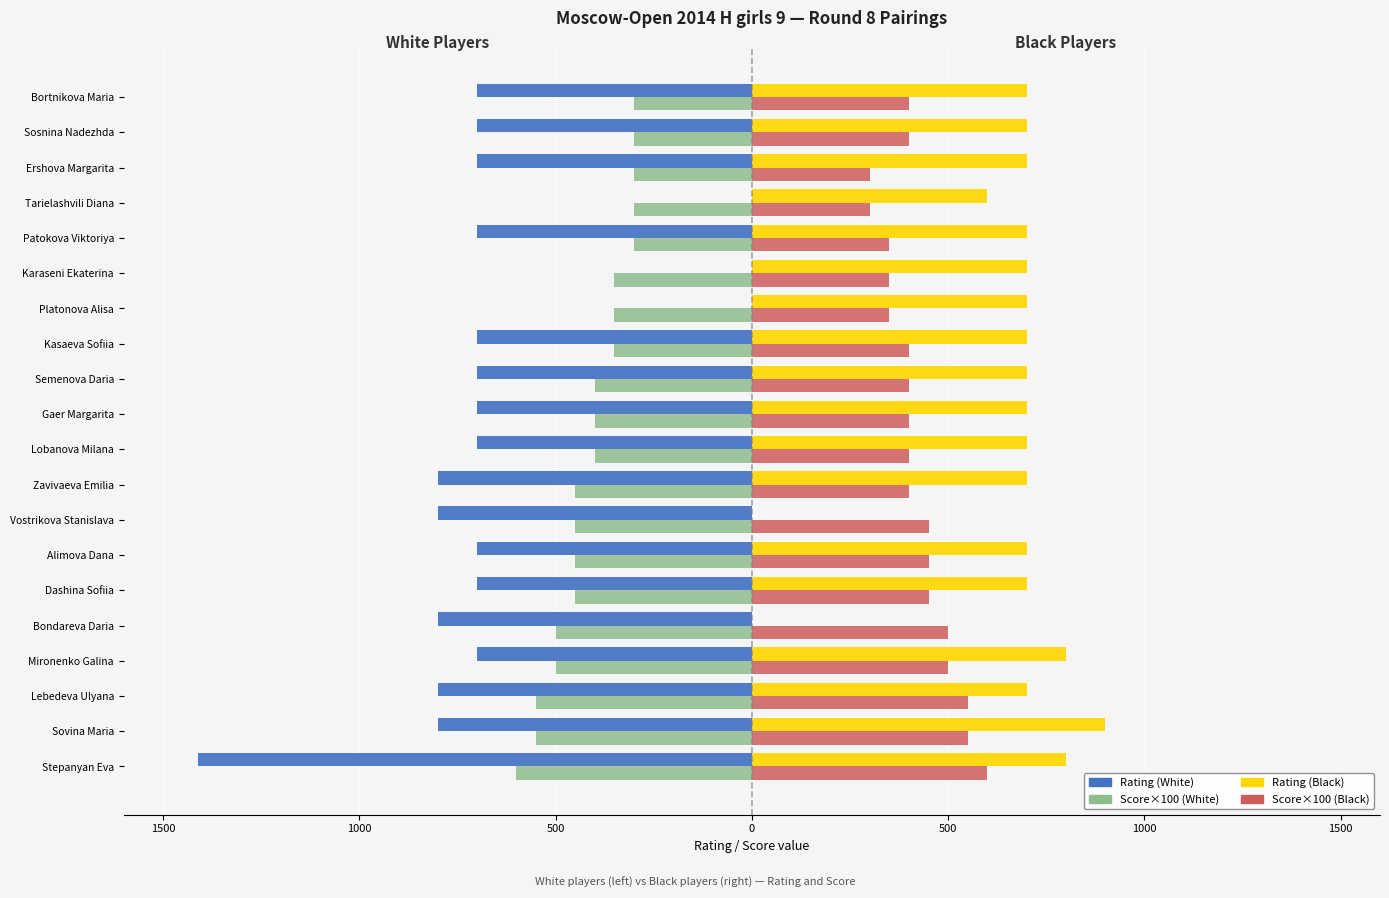

Which series has the largest total across all categories?

Rating (Black)